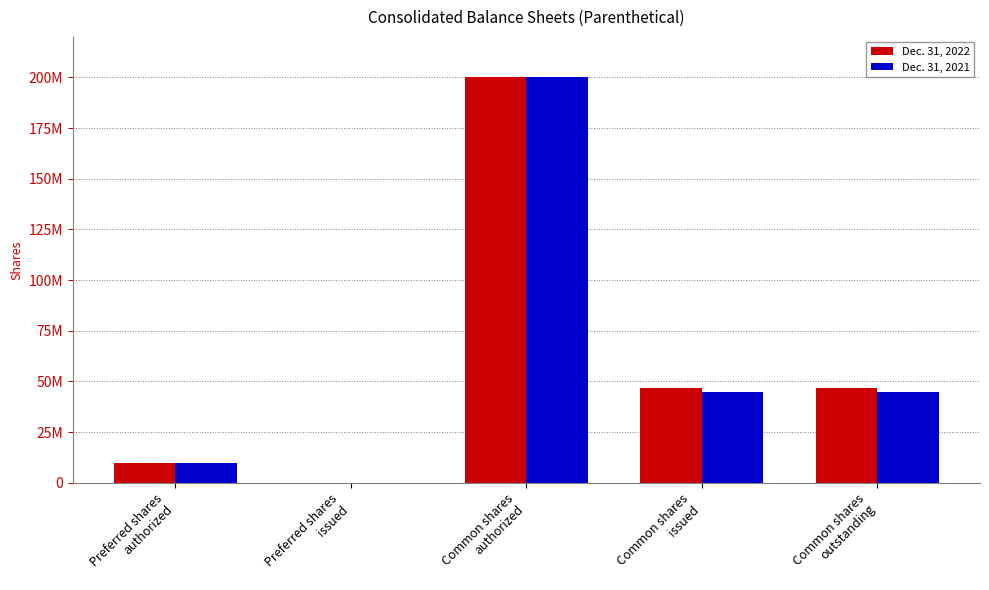

What are all the series names shown in the legend?

Dec. 31, 2022, Dec. 31, 2021